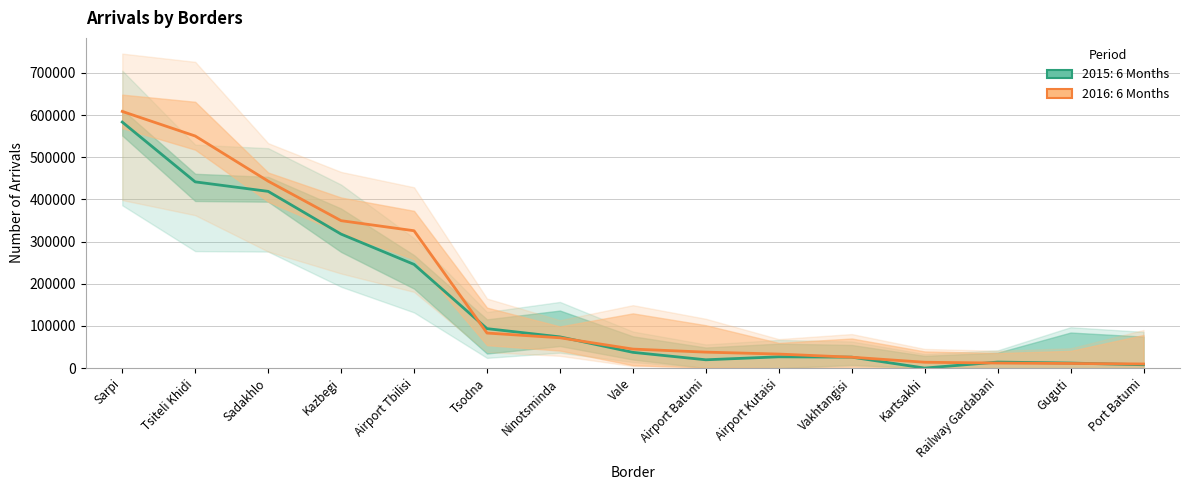

What is the average value of the 2015: 6 Months series?

154593